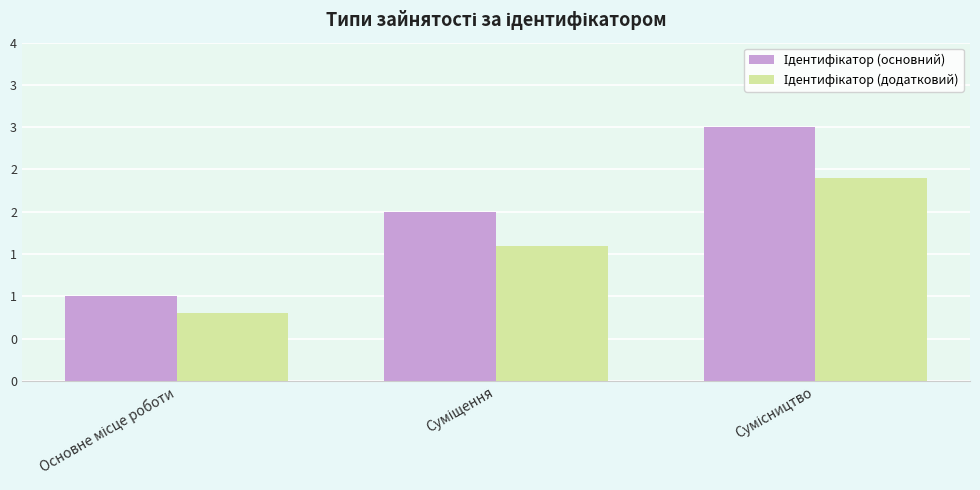

Rank the series by their maximum value, from lowest to highest.

Ідентифікатор (додатковий), Ідентифікатор (основний)